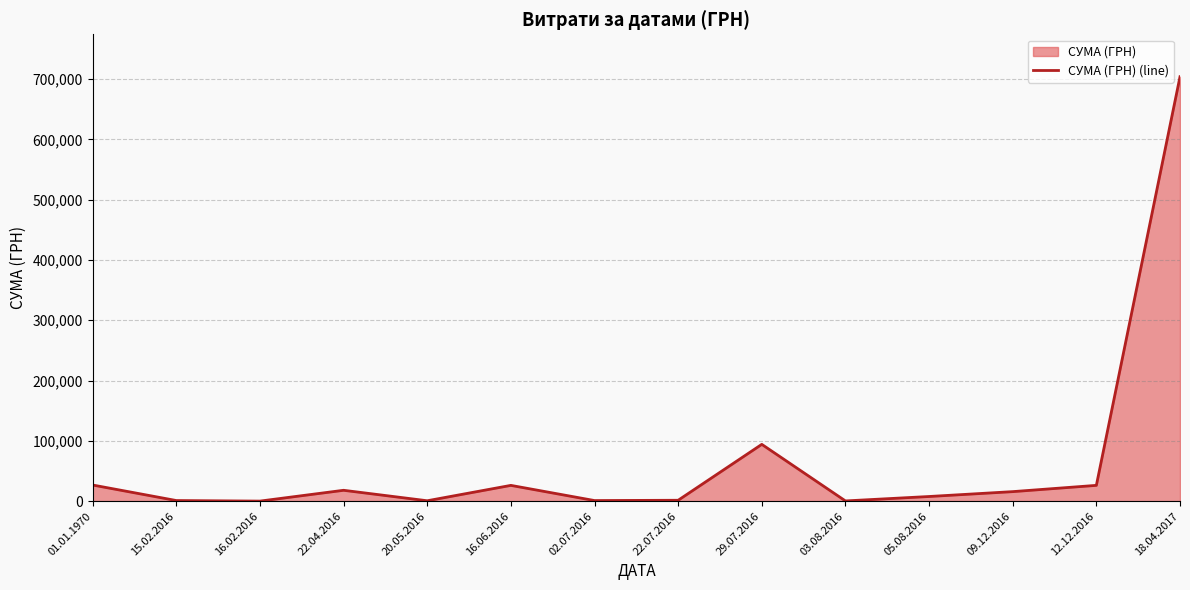

Does the chart have visible grid lines?

Yes